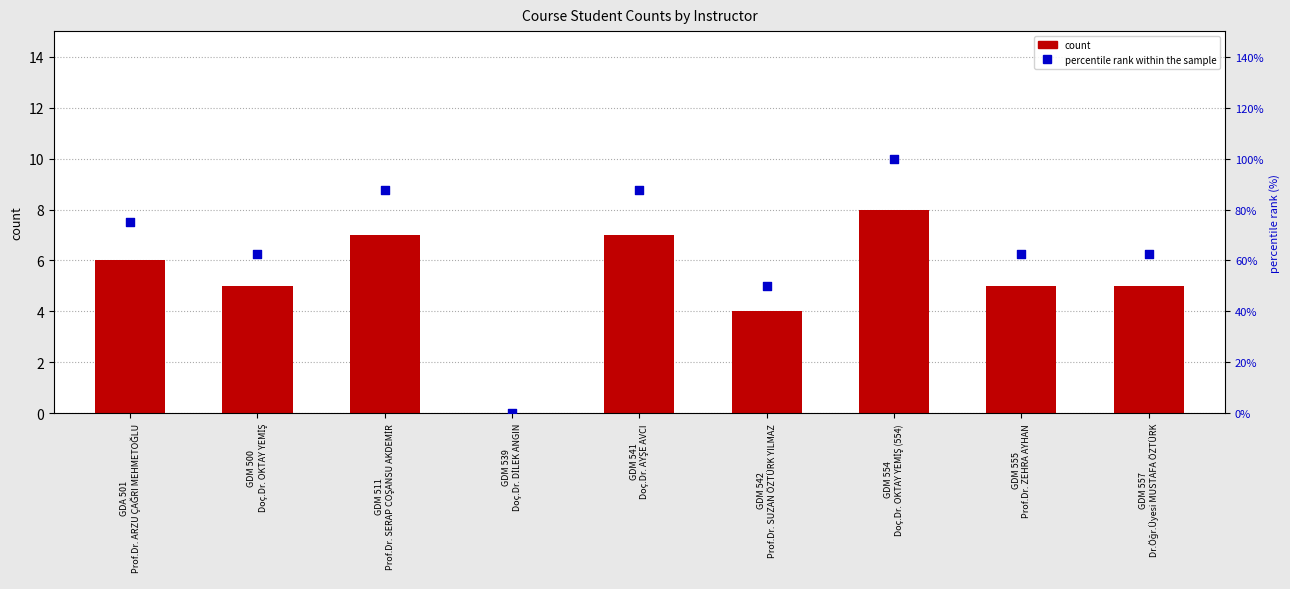

At how many categories does at least one series exceed 32?

8